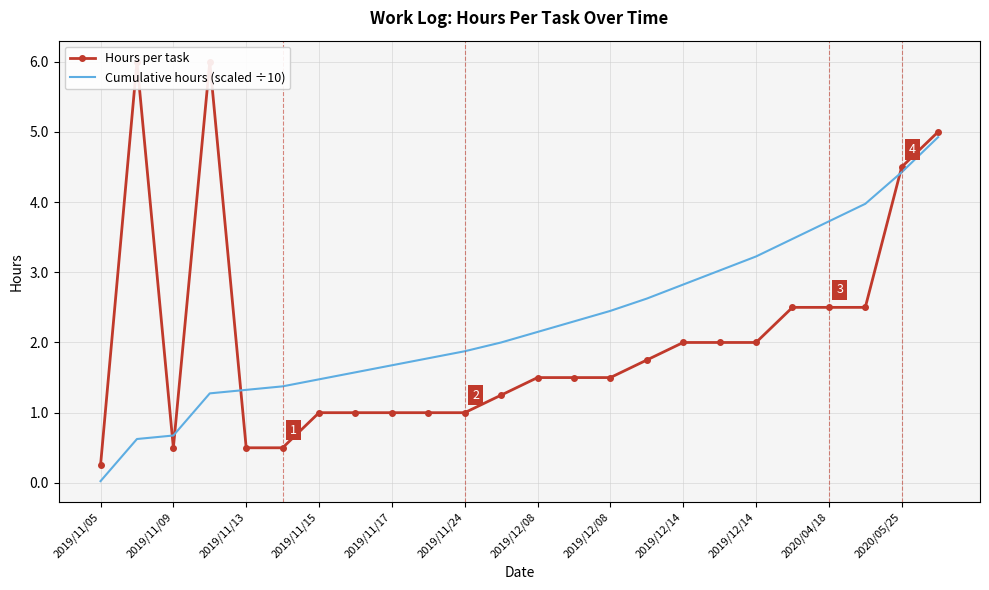

What is the difference between the second highest and minimum values in the Cumulative hours (scaled ÷10) series?

4.4